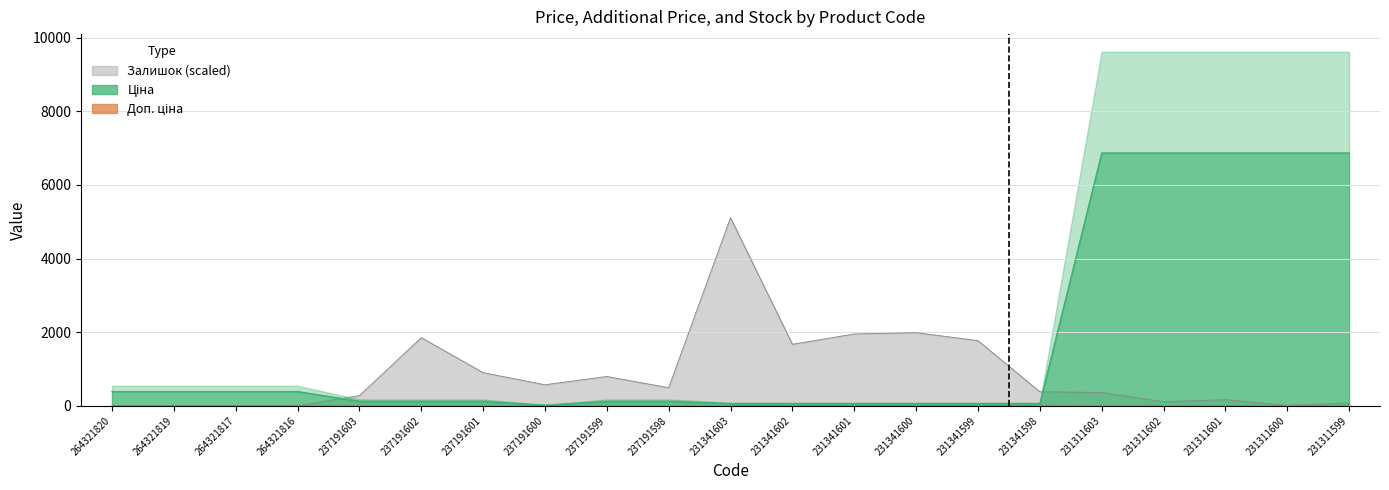

The Ціна series shows 30.6 at 231341602. True or false?

False